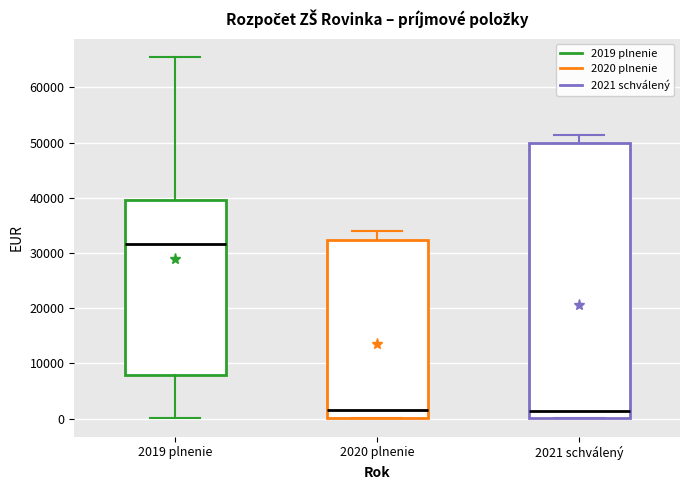

Which box is the tallest, from its lower edge to its upper edge?

2021 schválený